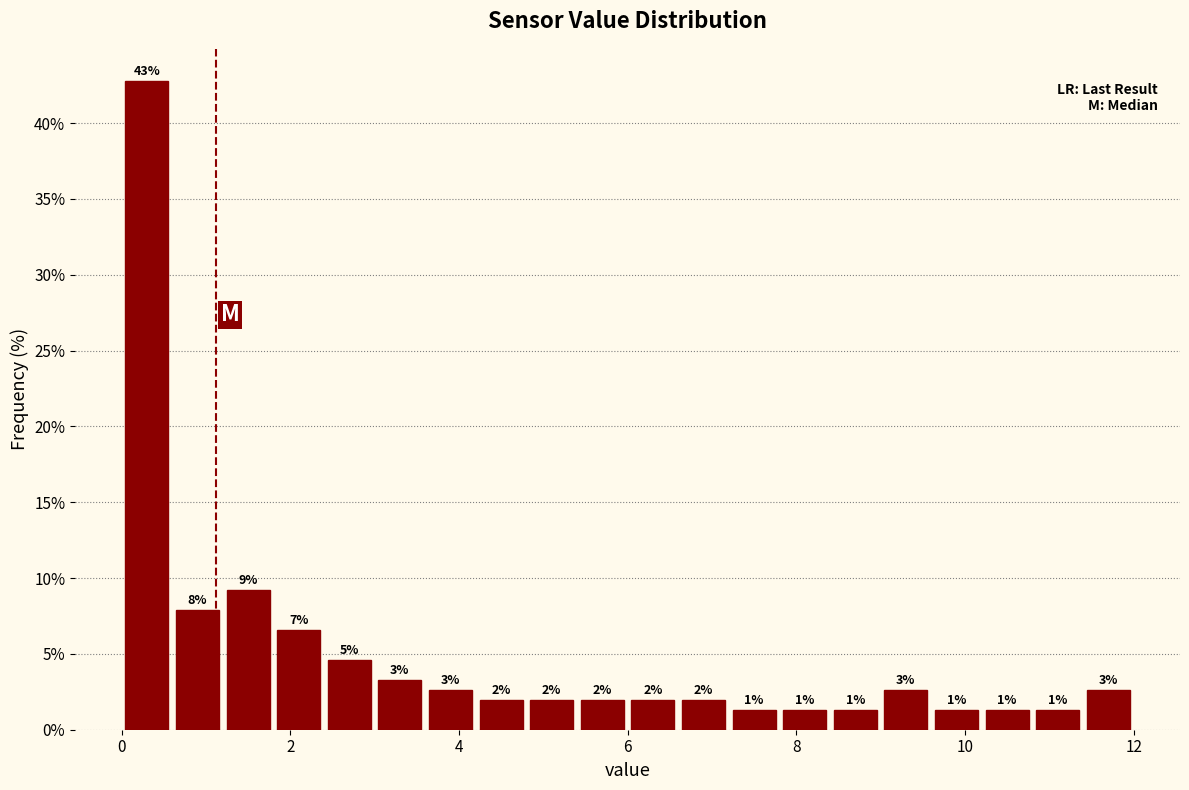

Read against the x-axis, roughly where is the centre of the tallest bar?

0.4